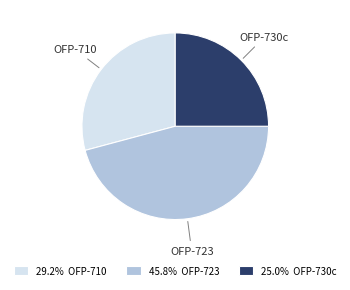

Is there a majority slice in this chart?

No